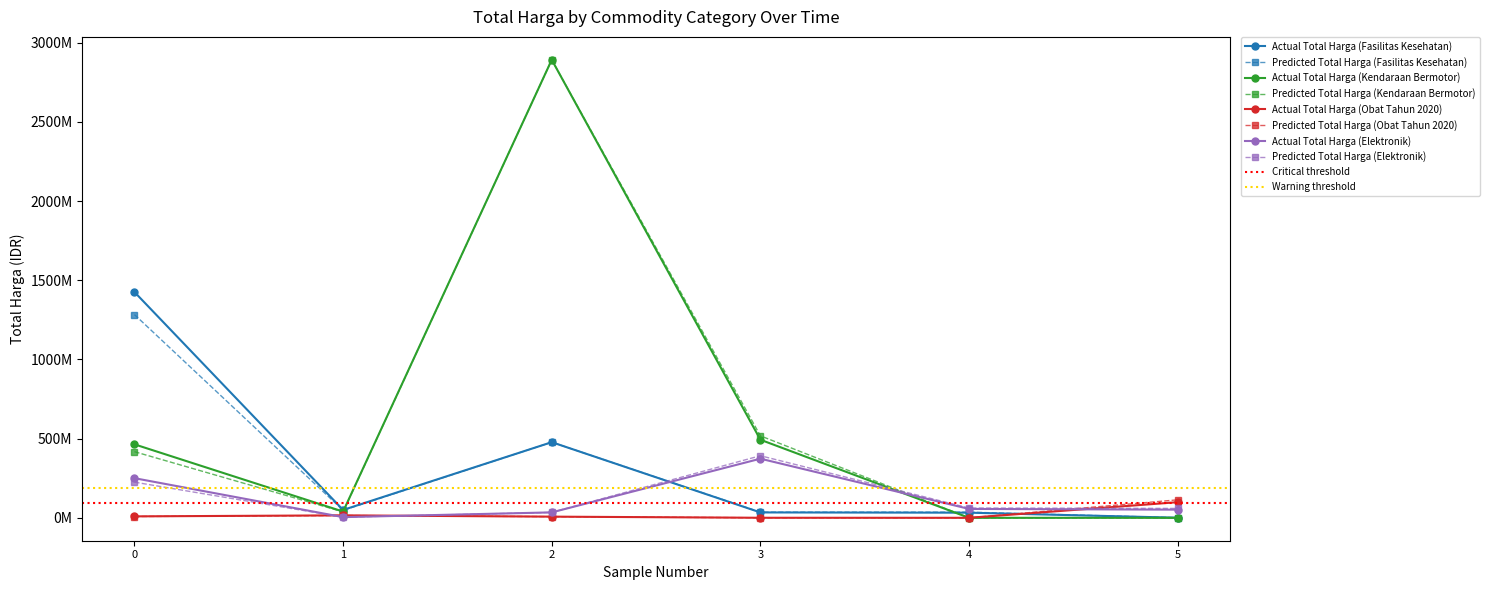

List the series in order of their overall mean, lowest first.

Total Harga (Obat Tahun 2020), Total Harga (Elektronik), Total Harga (Fasilitas Kesehatan), Total Harga (Kendaraan Bermotor)